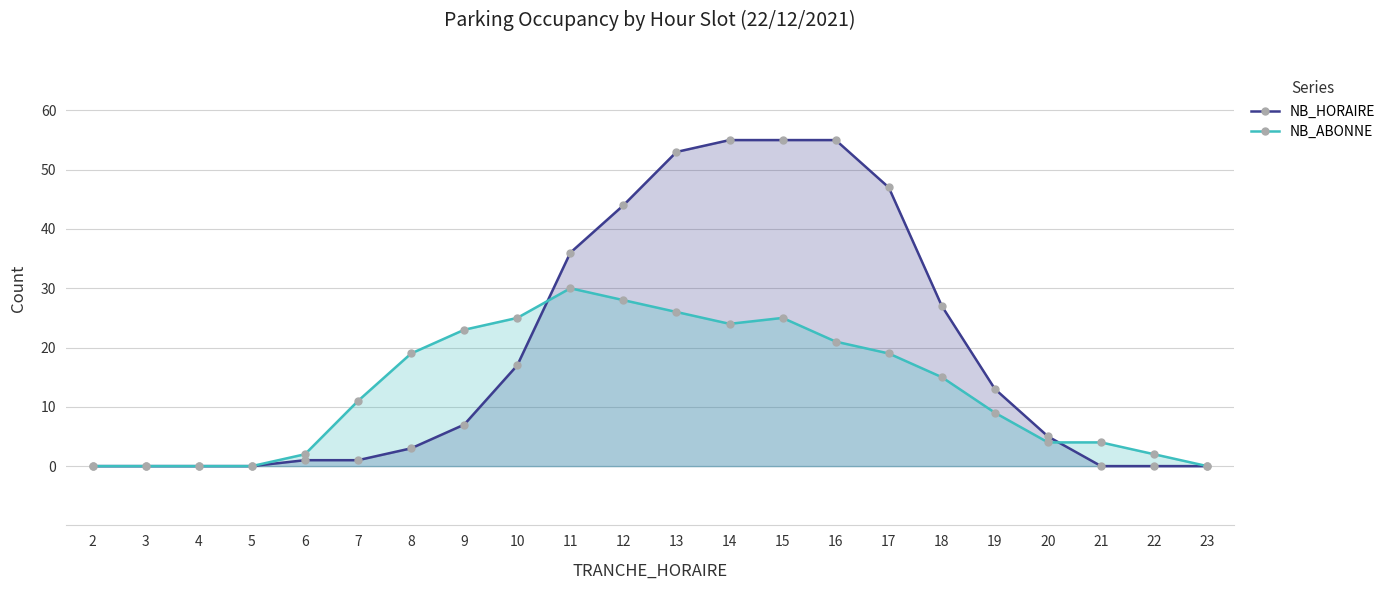

How many values in the NB_HORAIRE series exceed 7?

10